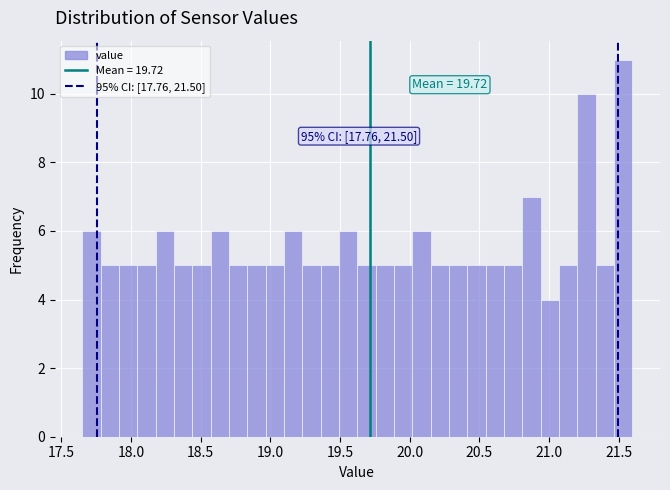

Read against the x-axis, roughly where is the centre of the tallest bar?

21.55